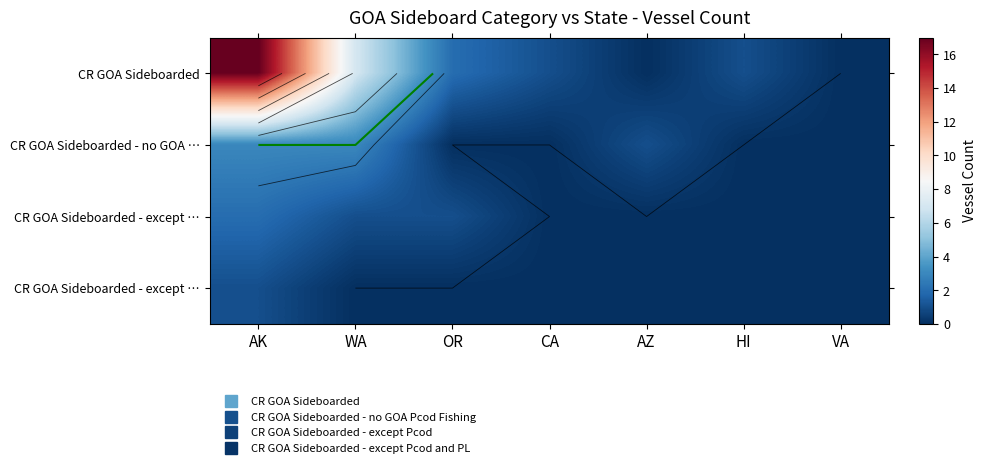

How many data points does each series have?

7